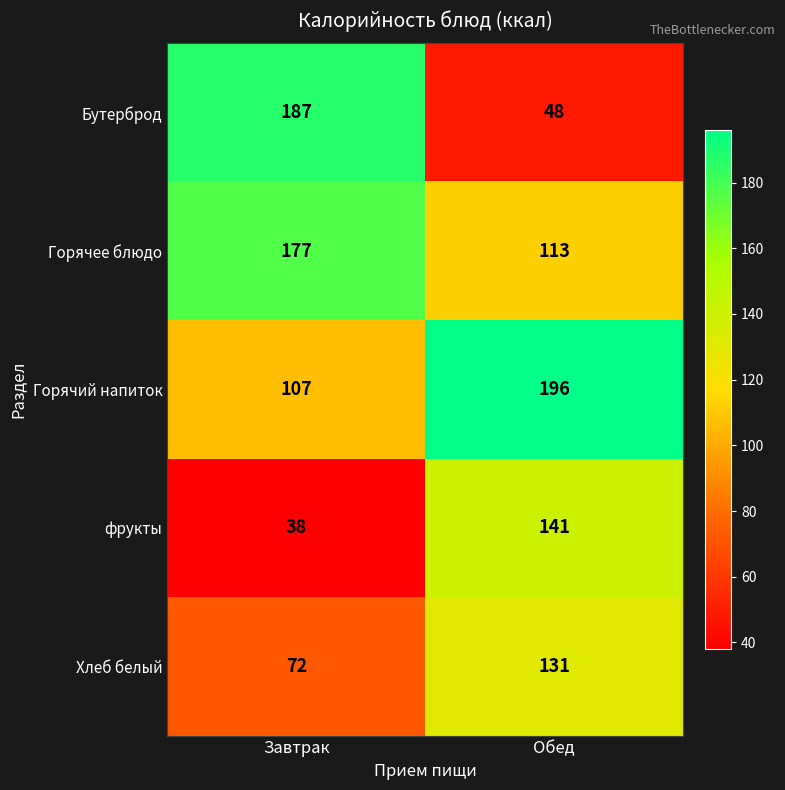

How many data points does each series have?

2